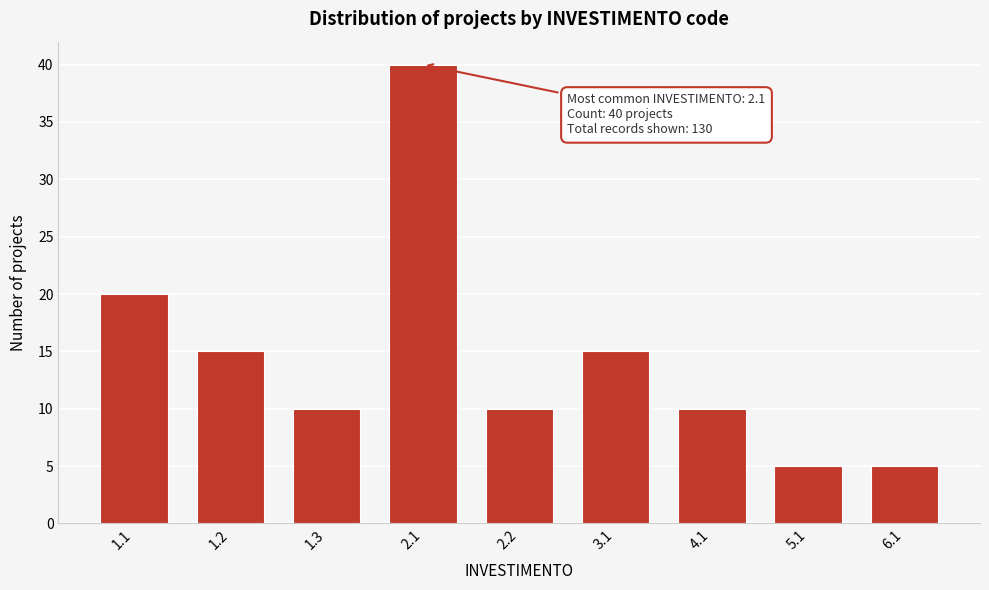

Reading left to right, transcribe all the data shown in this chart.

20	15	10	40	10	15	10	5	5